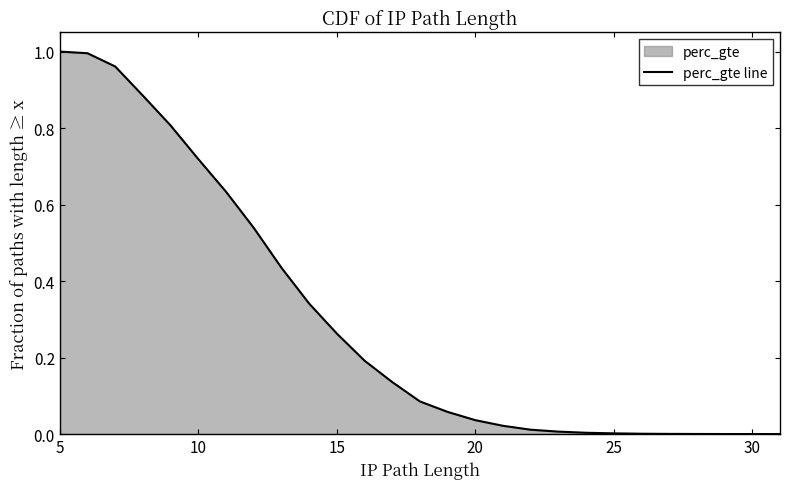

True or false: the data shows 1.4 at 5.

False